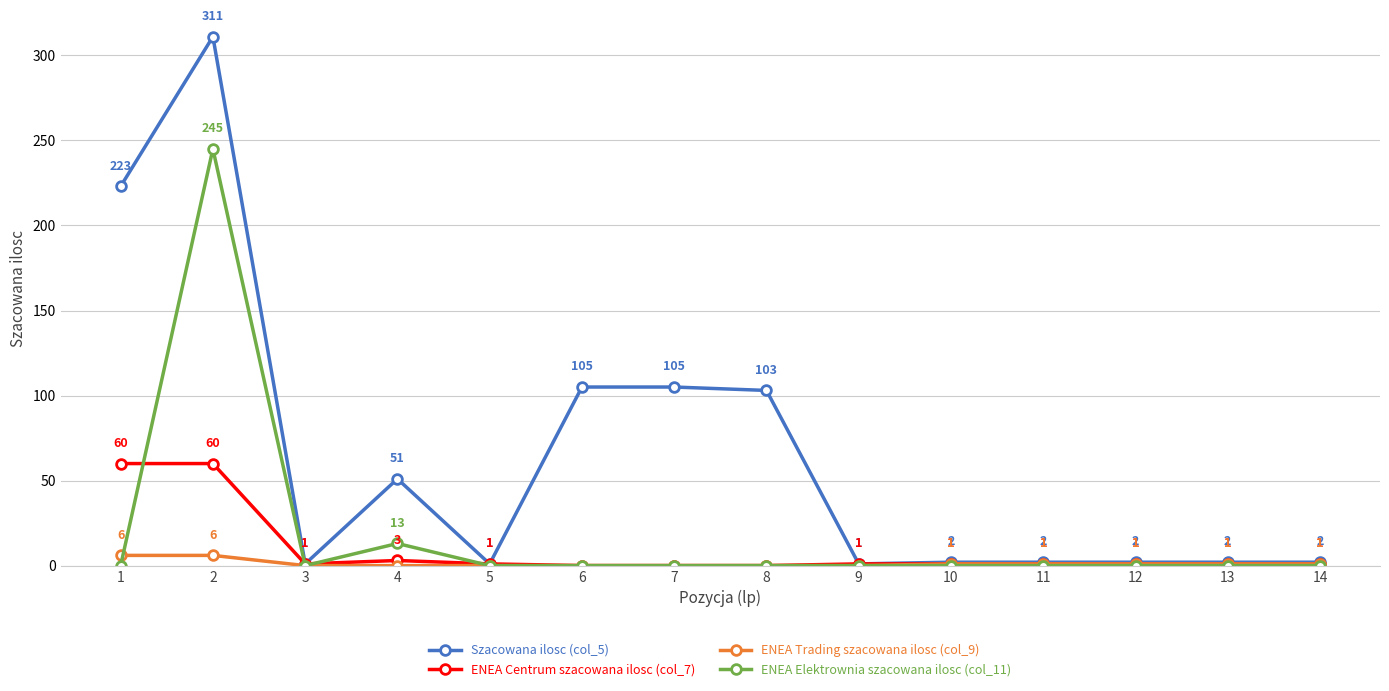

Between 1 and 9, which series saw the biggest shift?

Szacowana ilosc (col_5)